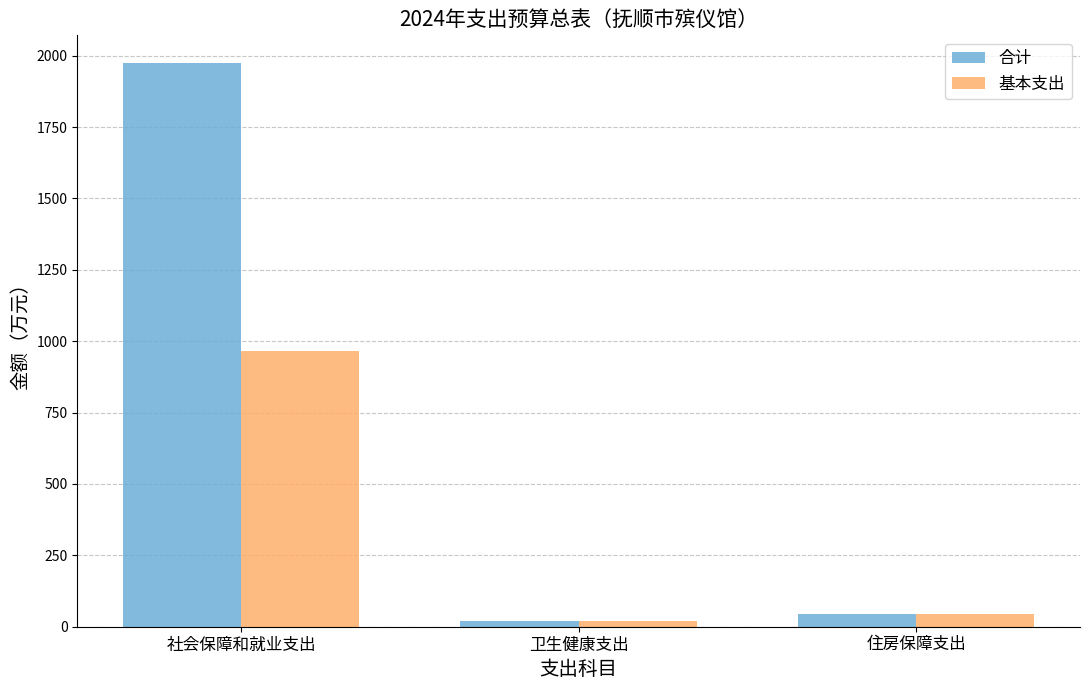

What is the spread (max minus min) of values at 社会保障和就业支出?

1006.0